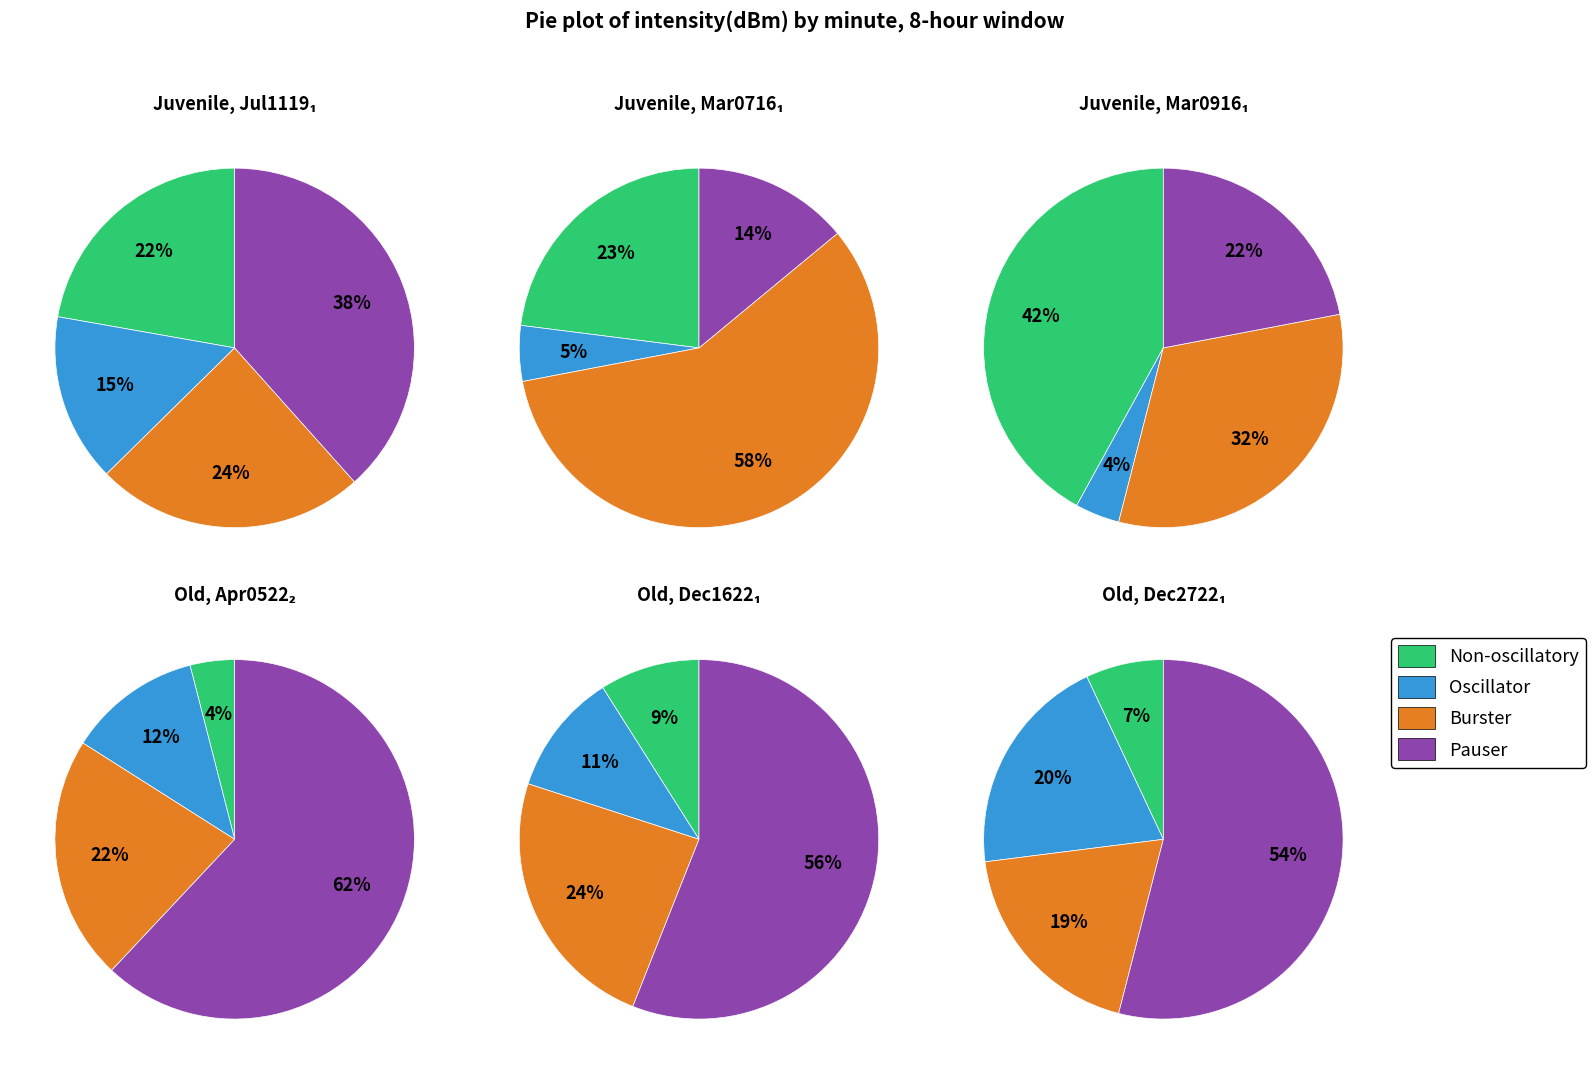

Does 3 account for over 50% of the chart?

No